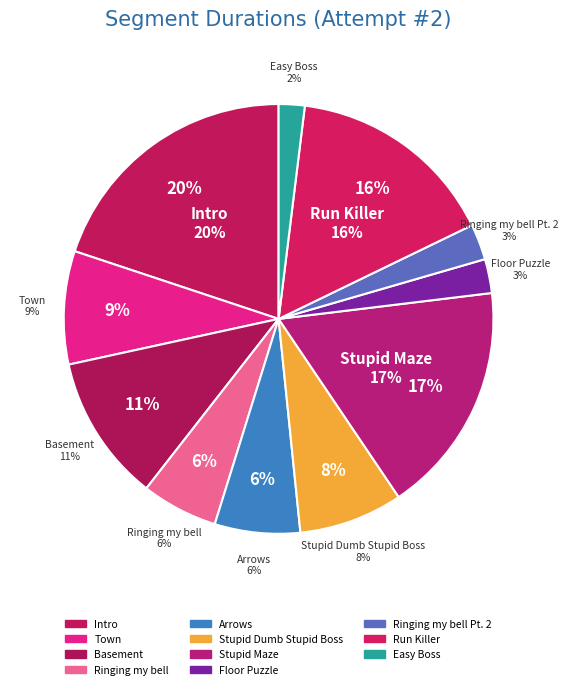

Is it true that Stupid Maze is 17% of the pie?

True